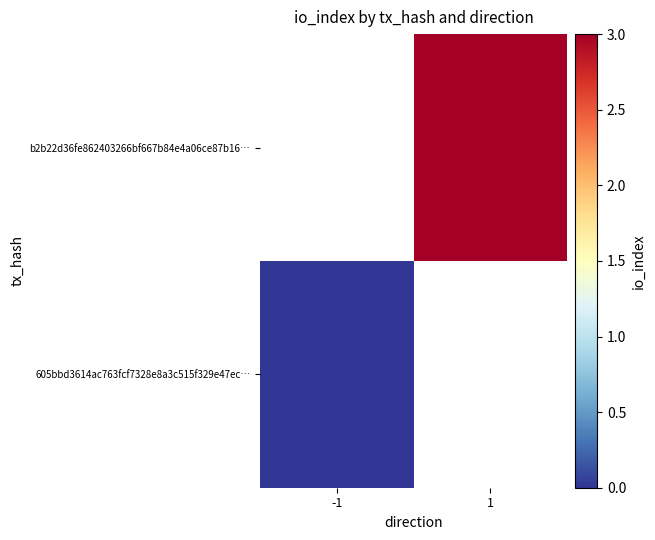

How many distinct data groups are displayed?

2